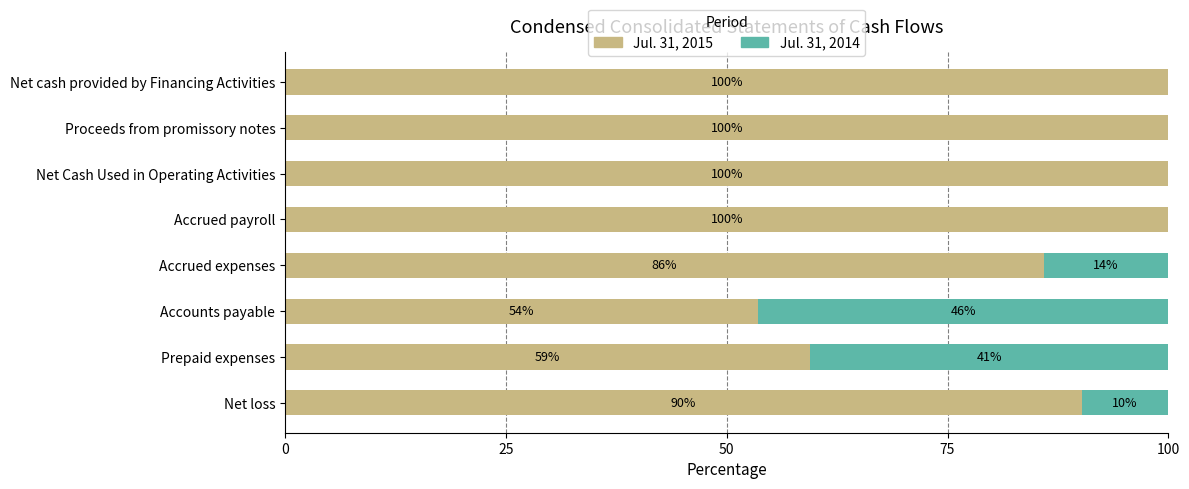

Where is Jul. 31, 2015 nearest to the value 76?

Accrued expenses